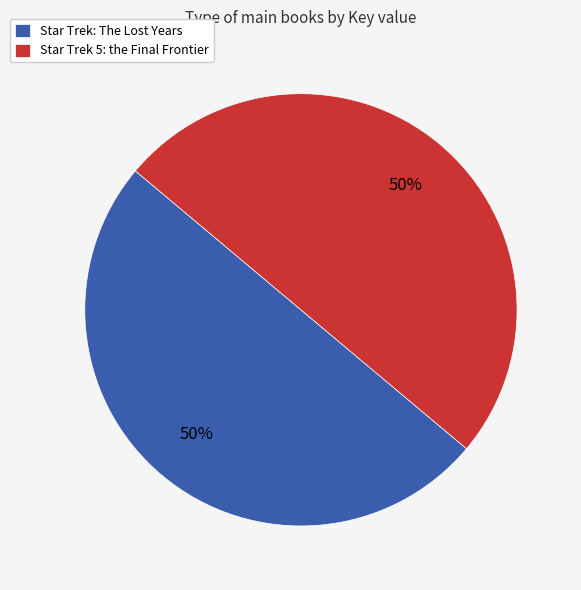

To the nearest percent, what portion does Star Trek 5: the Final Frontier represent?

50%